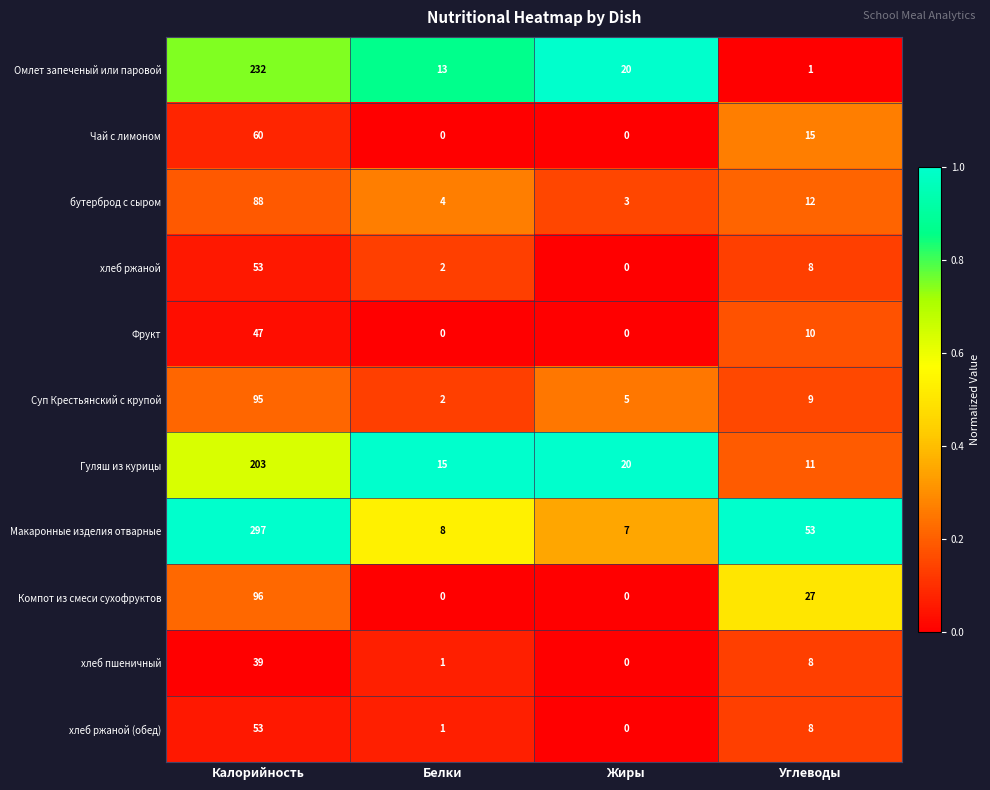

The value of Фрукт at Белки is -29. True or false?

False